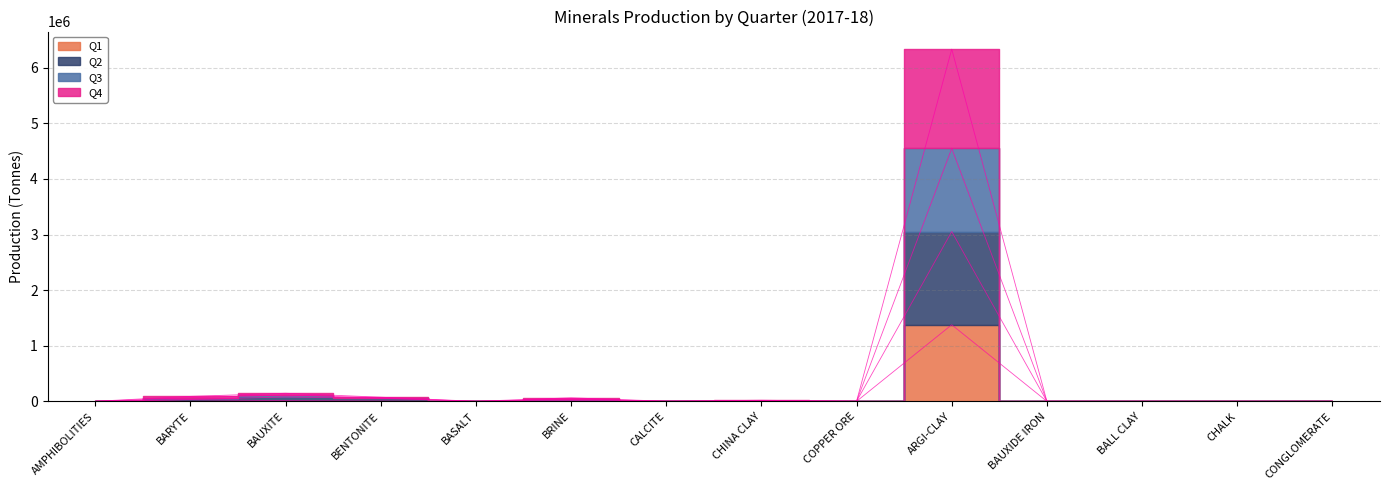

Where is the first local maximum for Q1?

BARYTE